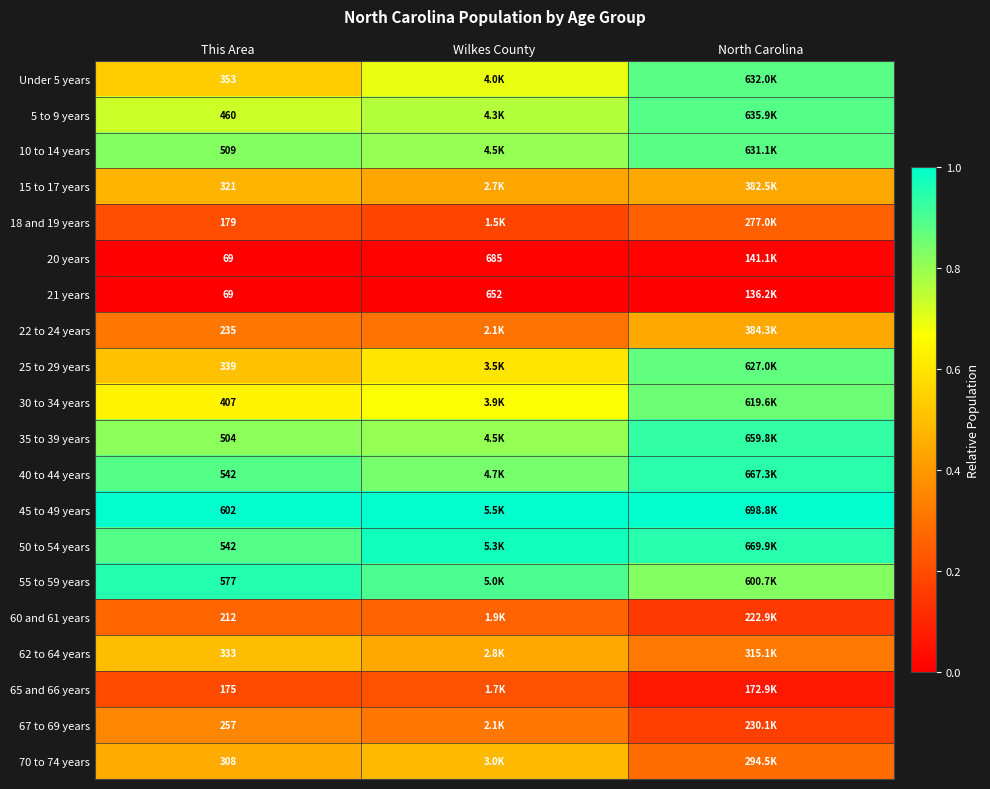

How many distinct data groups are displayed?

20